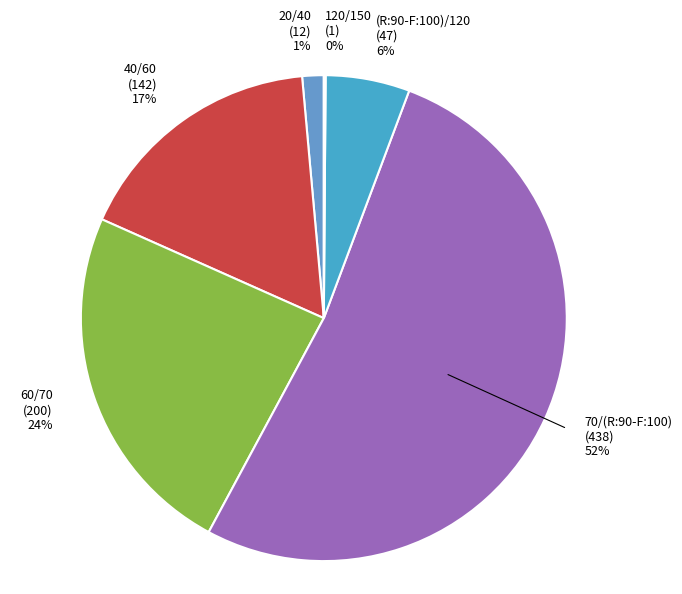

The 70/(R:90-F:100) slice represents 46% of the pie. True or false?

False